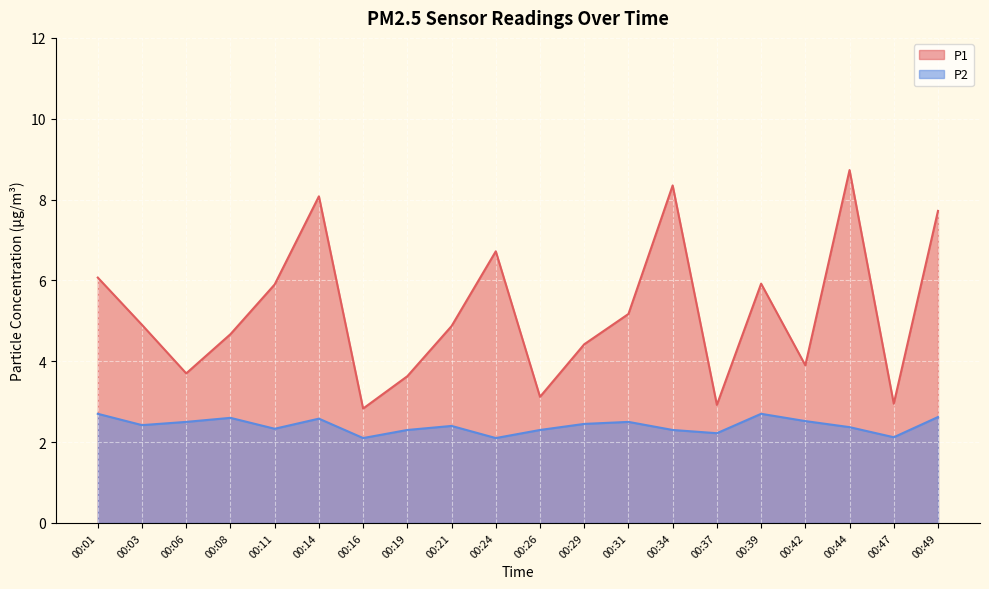

Rank the series by their average value, from highest to lowest.

P1, P2